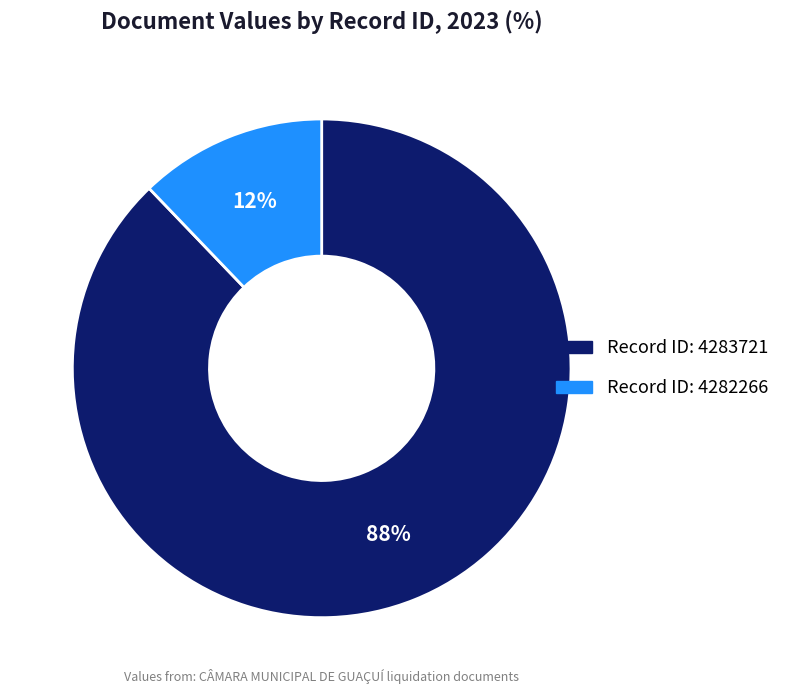

How many segments does this pie chart have?

2